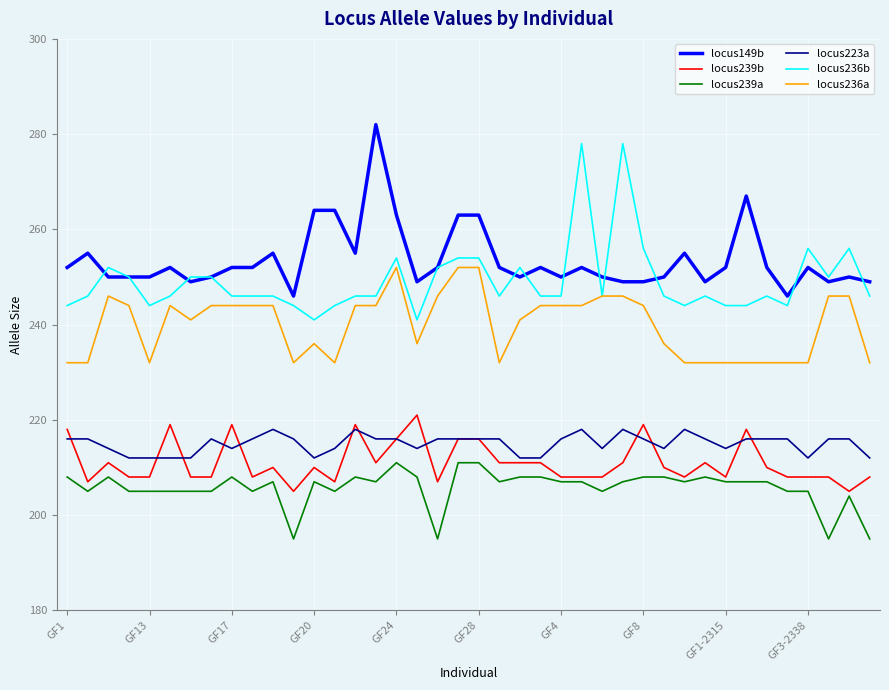

Which series has the widest spread of values?

locus236b